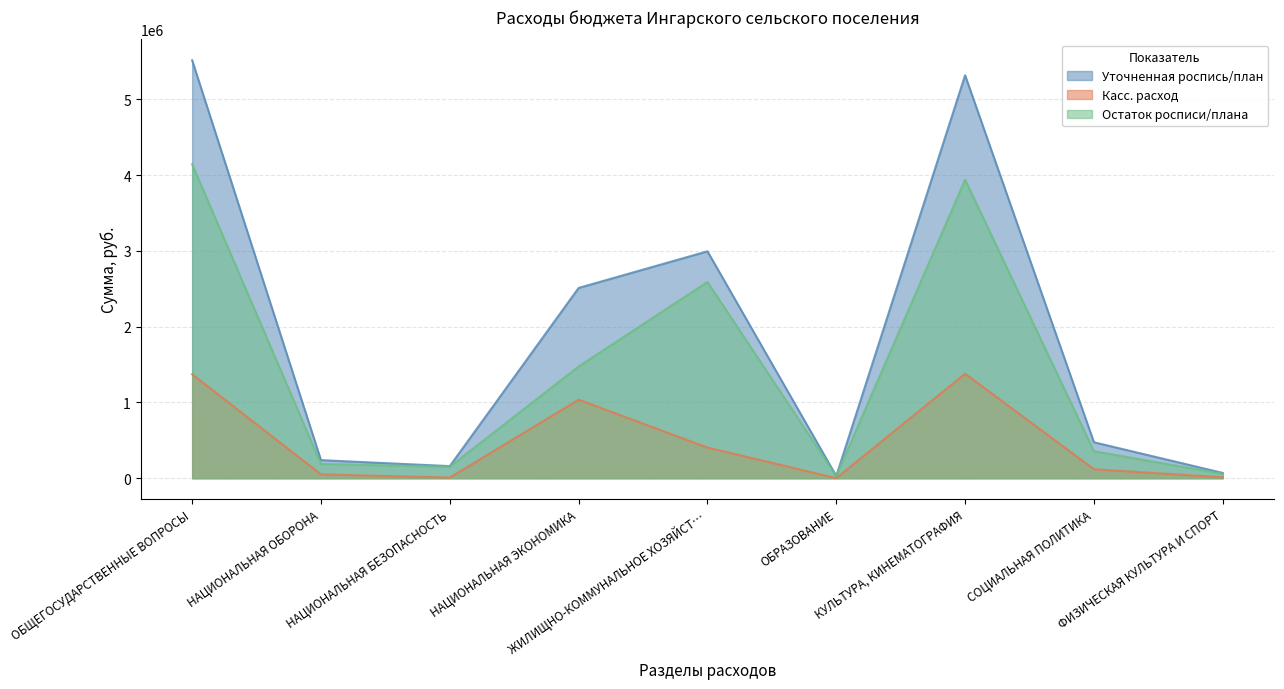

True or false: Уточненная роспись/план and Остаток росписи/плана intersect in this chart.

False